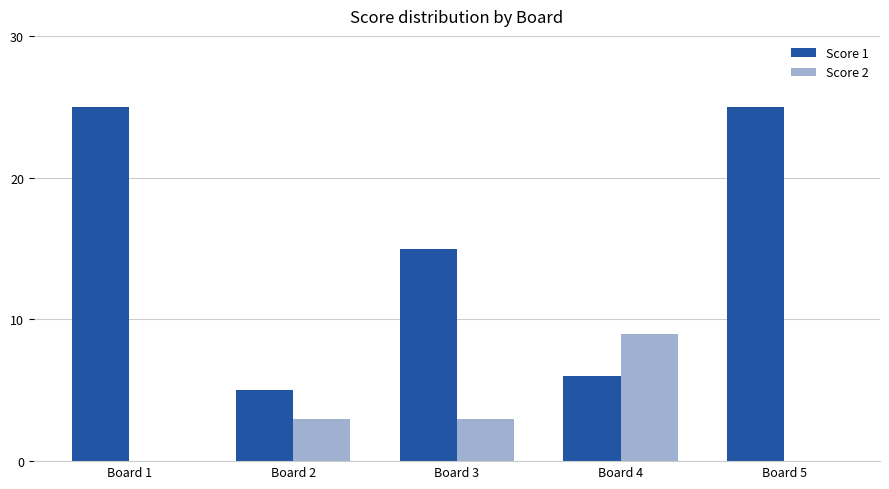

How many groups of bars are there?

5